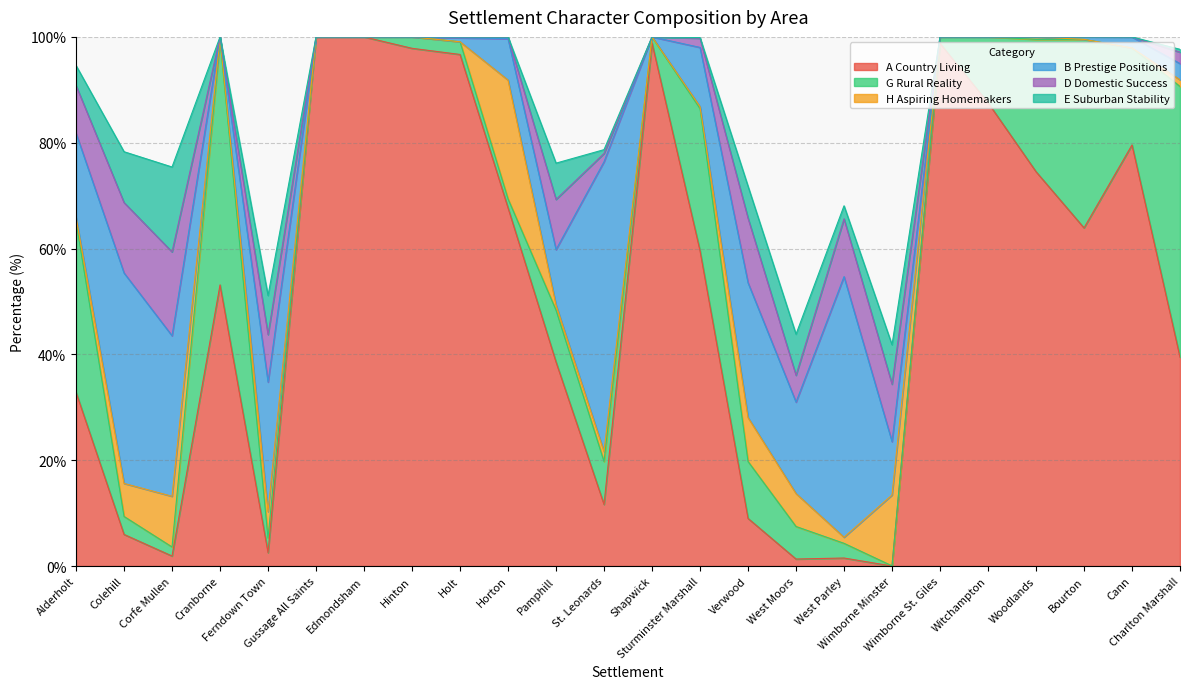

At which category does E Suburban Stability reach its first local valley?

Cranborne